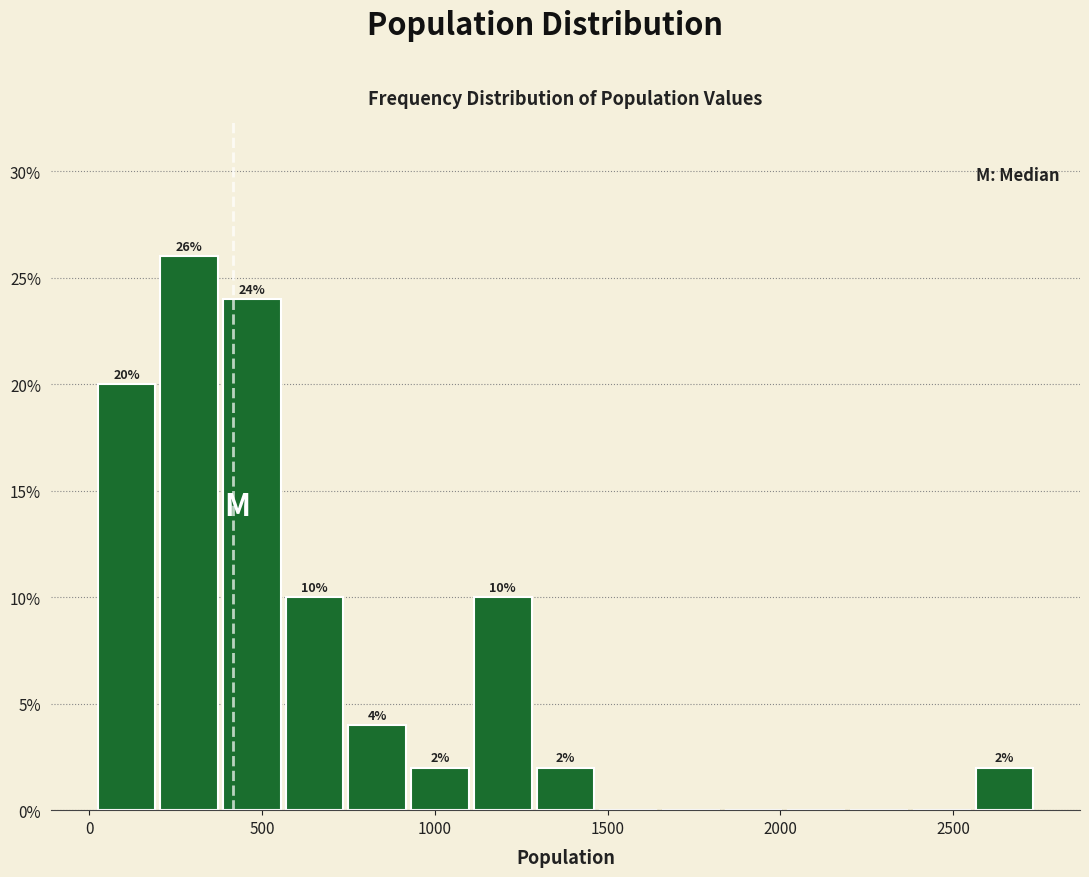

Read against the x-axis, roughly where is the centre of the tallest bar?

300